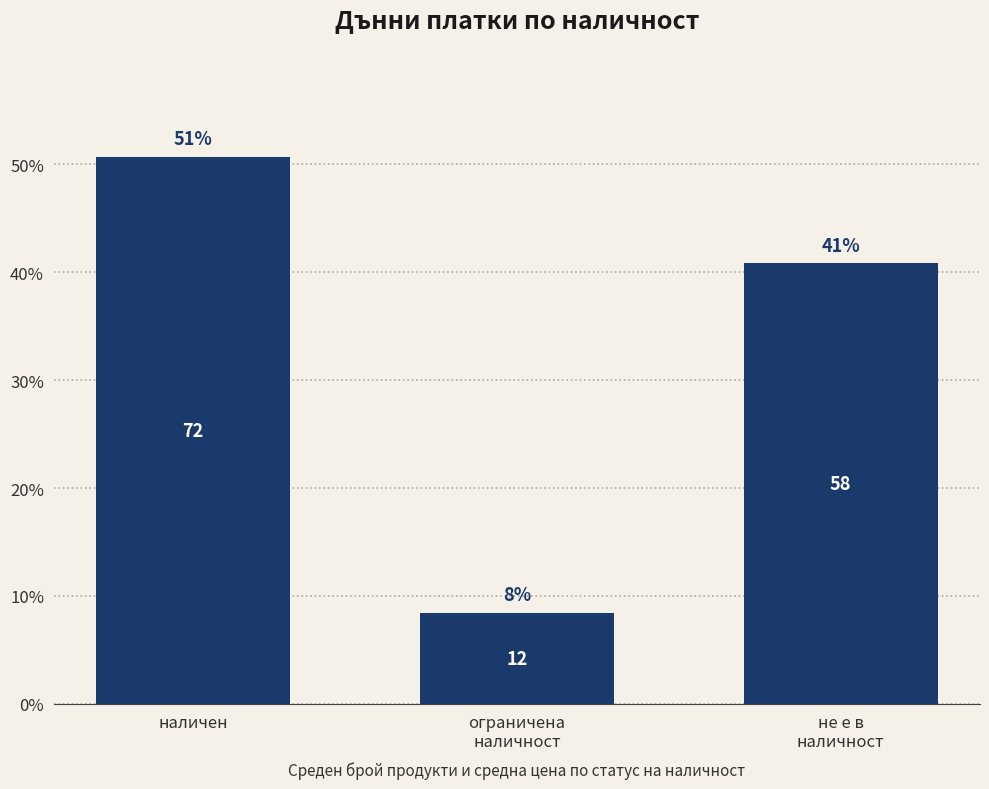

Which has a higher value, наличен or ограничена
наличност?

наличен